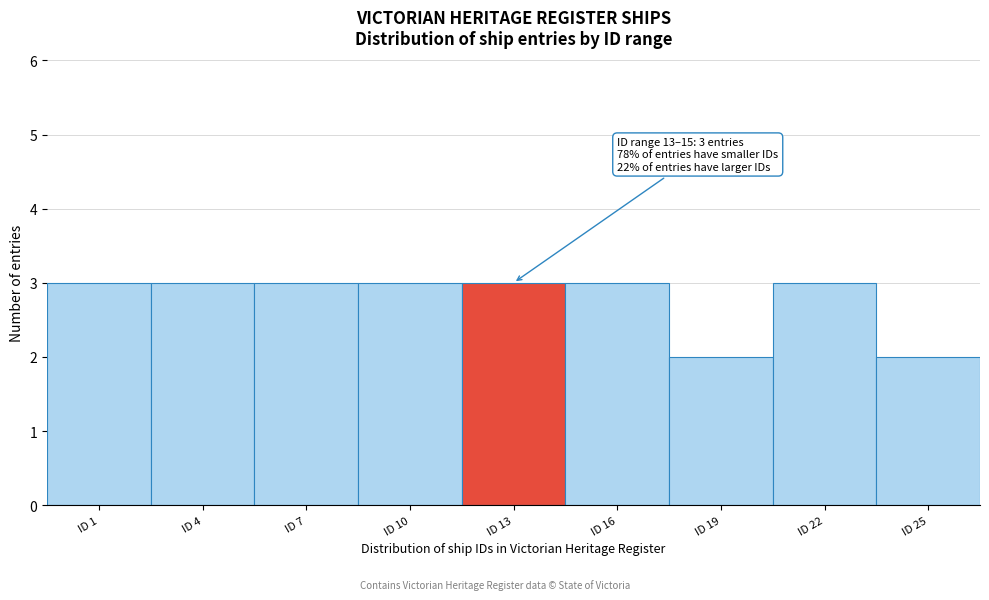

Reading left to right, what are all the values shown in this chart?

ID 1=3	ID 4=3	ID 7=3	ID 10=3	ID 13=3	ID 16=3	ID 19=2	ID 22=3	ID 25=2